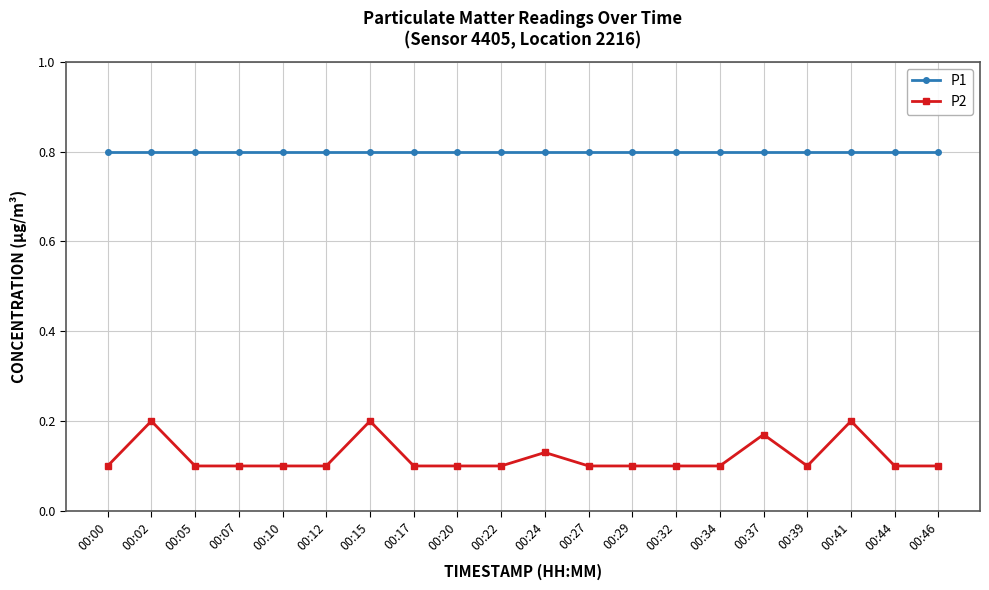

What is the maximum value shown in the chart?

0.8